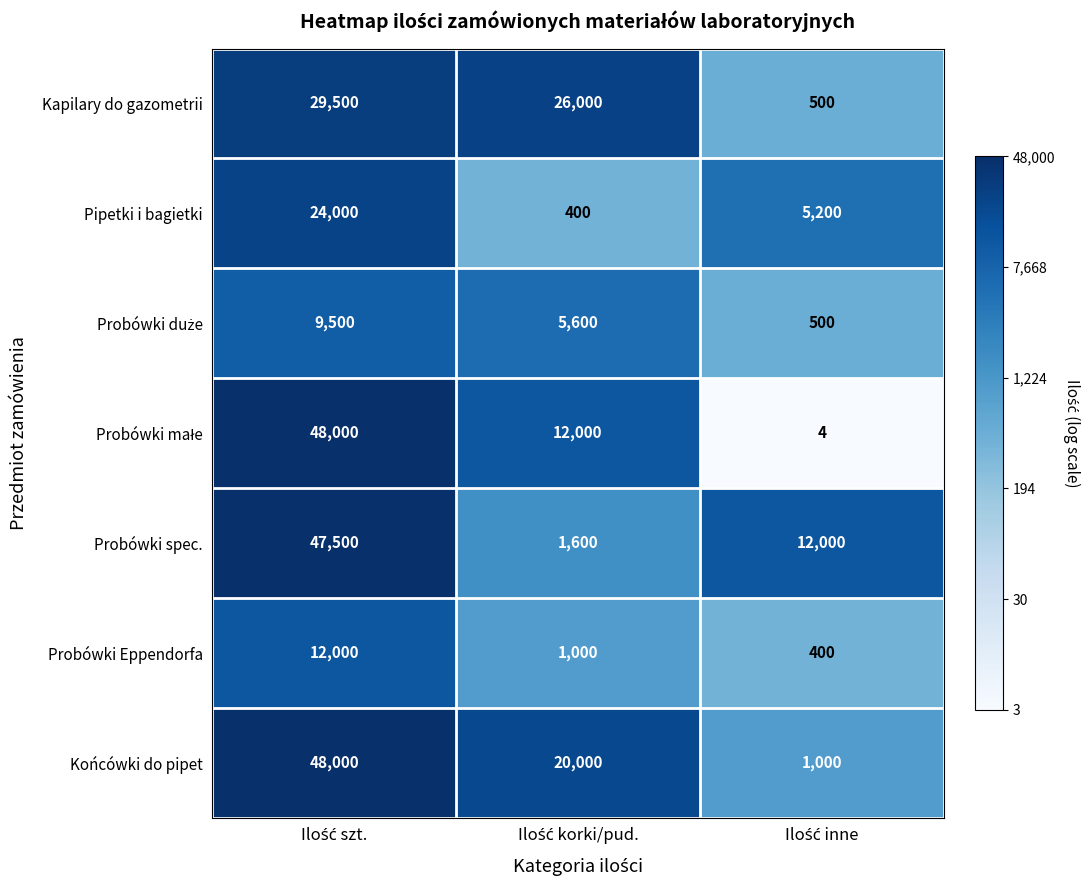

What is the maximum value for Kapilary do gazometrii?

29500